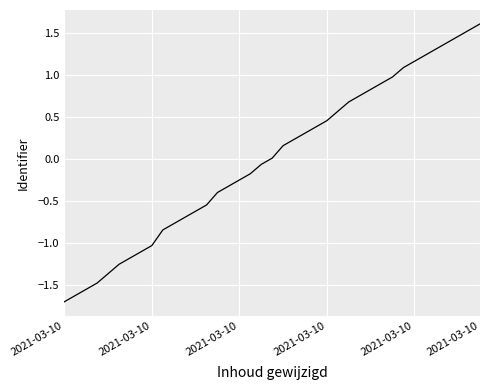

How many series are shown in this chart?

1